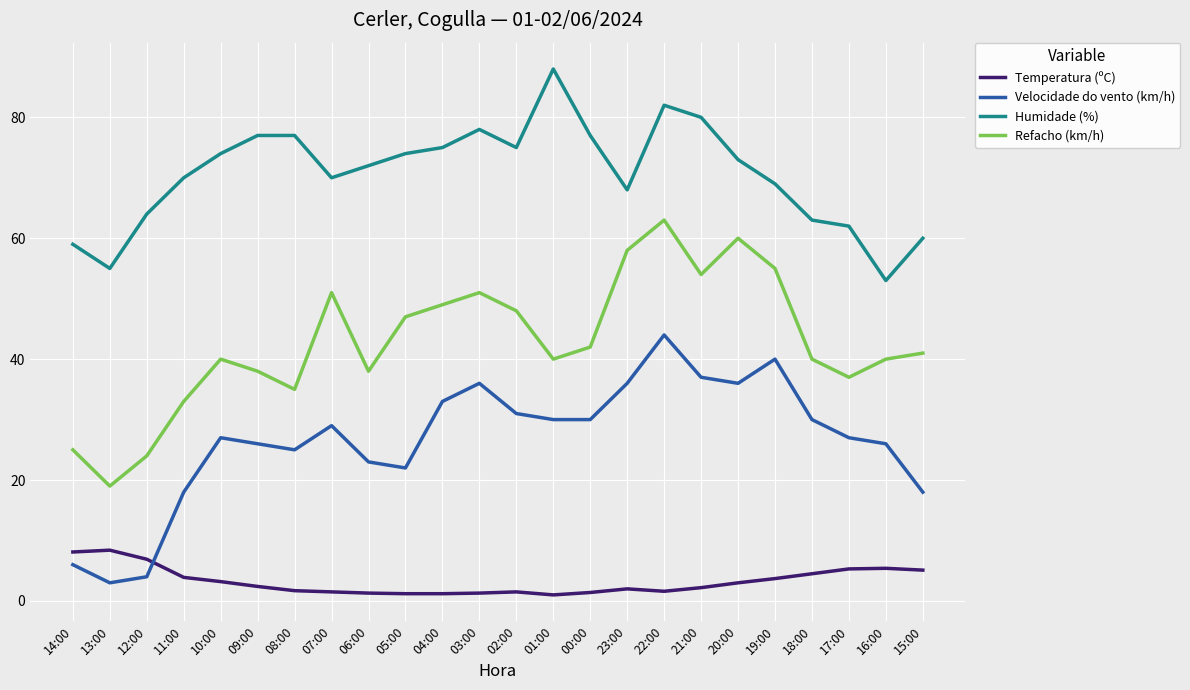

Is this an area chart (filled region under the line)?

No